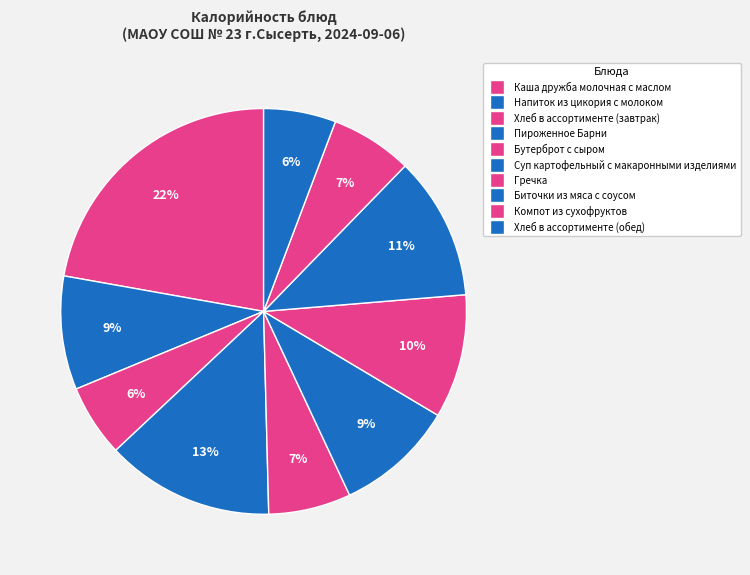

Count the number of slices in the pie.

10